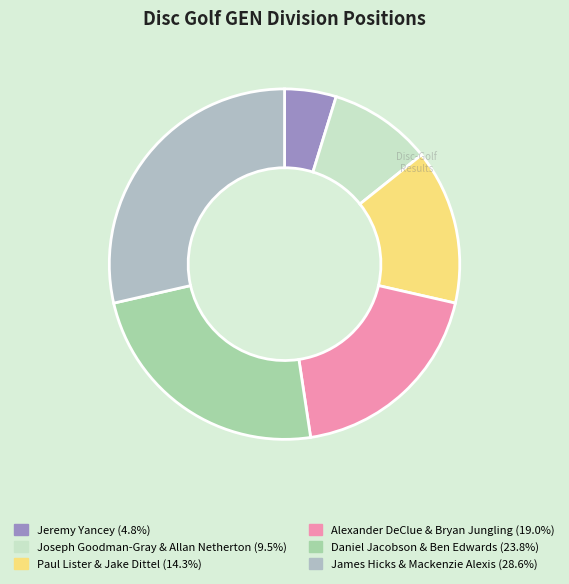

How many slices are in this pie chart?

6